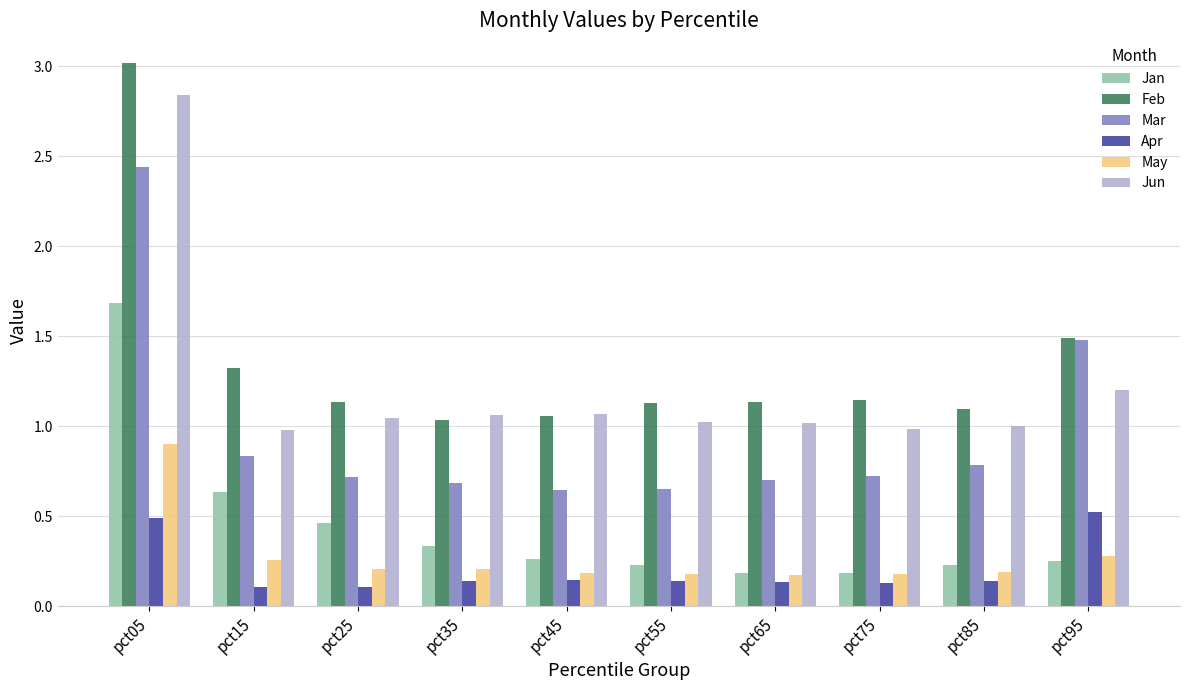

At how many categories does at least one series exceed 1?

10